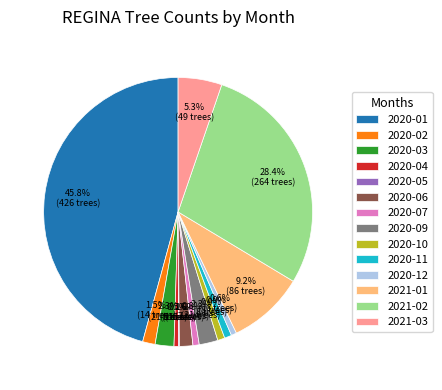

To the nearest percent, what is the difference between the 2020-03 and 2020-06 slice percentages?

1%